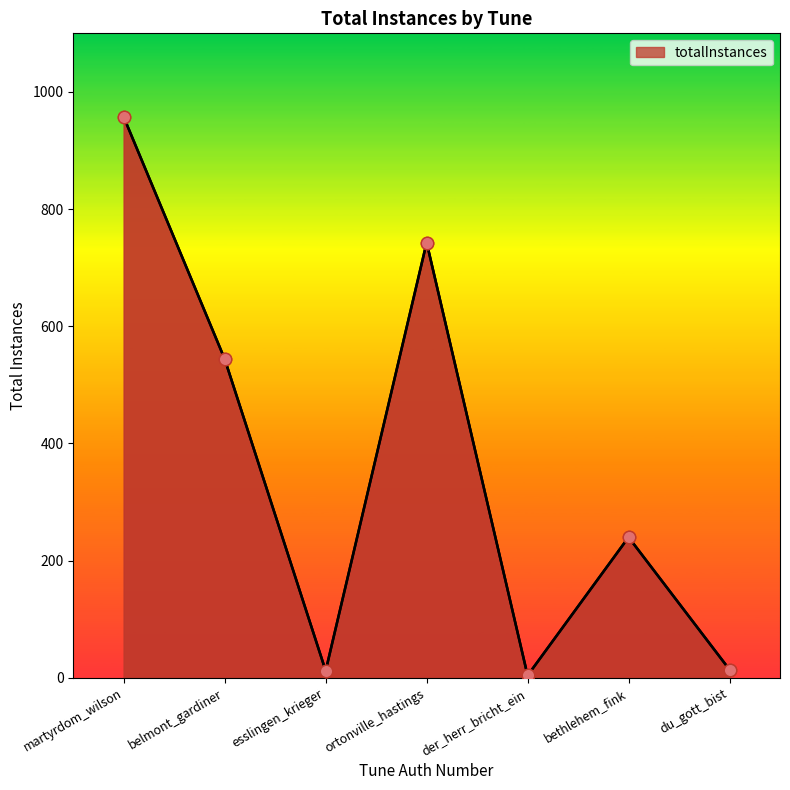

What is the change in value from belmont_gardiner to der_herr_bricht_ein?

-540